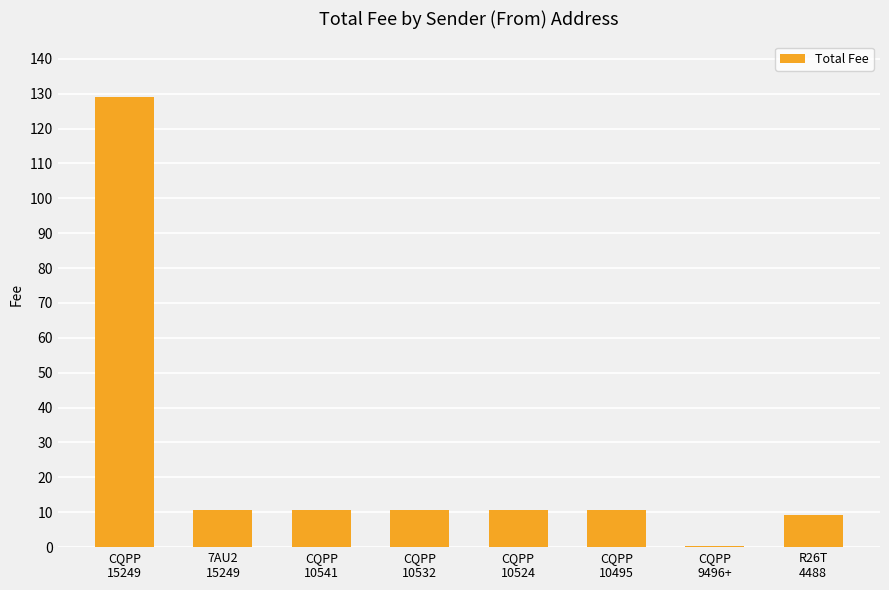

What is the greatest value displayed?

129.0